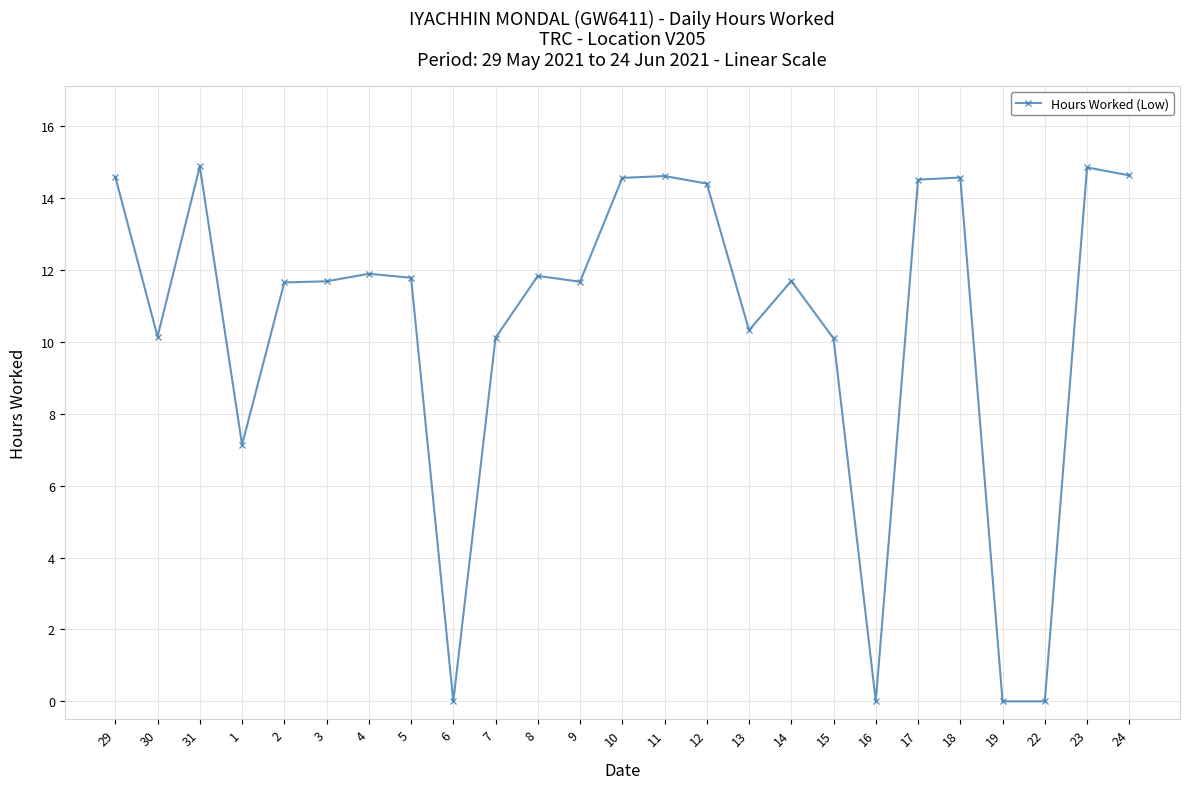

Is it true that the value at 14 is 3.9?

False